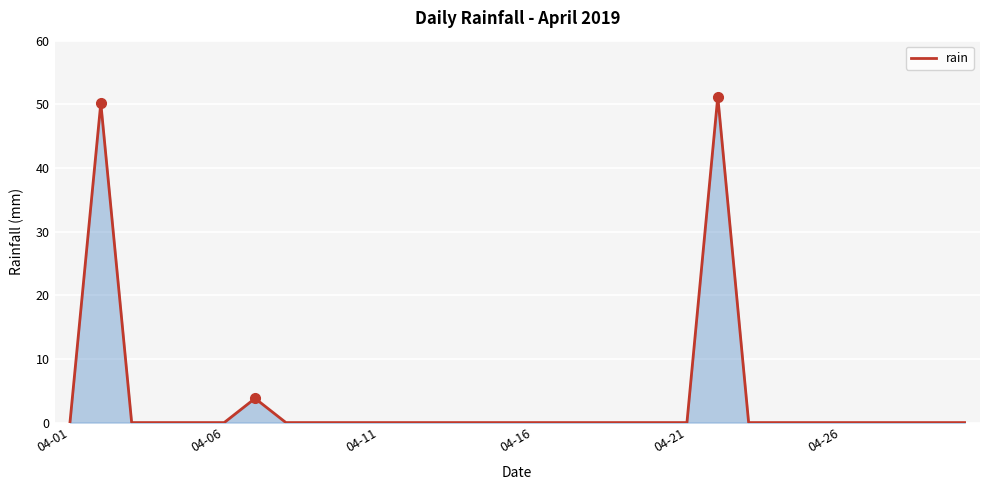

What is the difference between the maximum and minimum values?

51.2